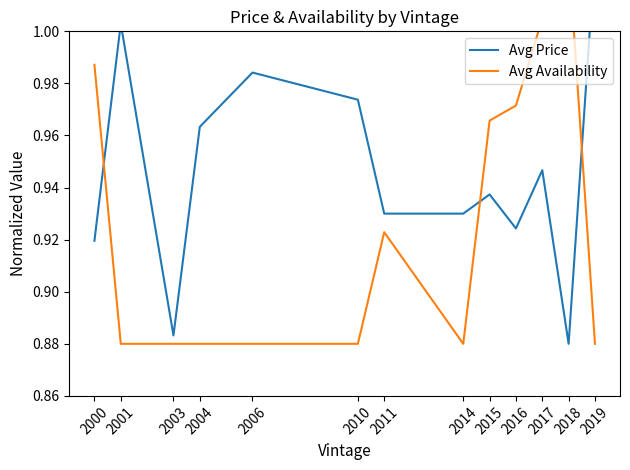

Rank the series by their average value, from highest to lowest.

Avg Price, Avg Availability